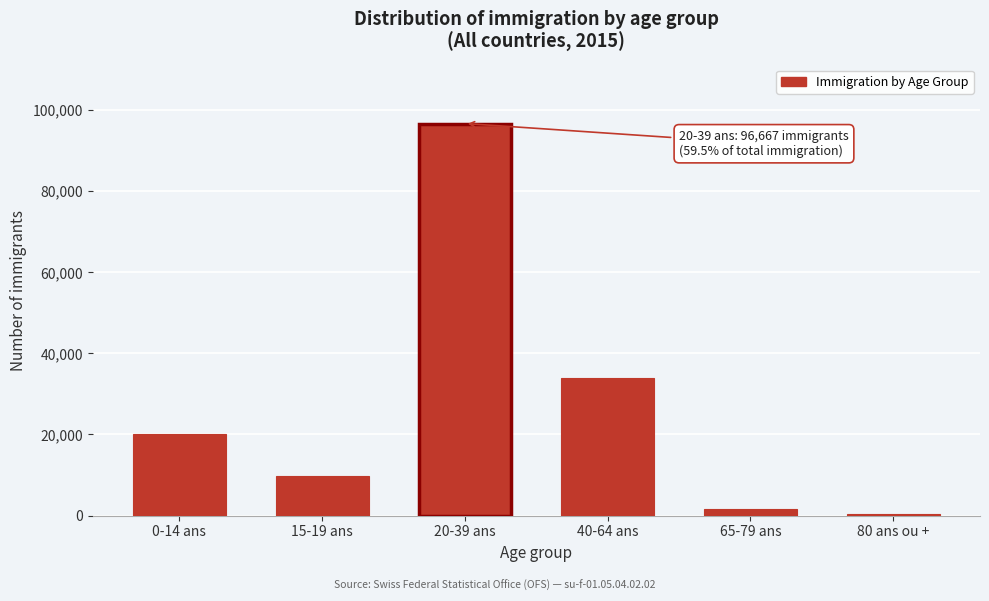

Reading left to right, list all the values displayed in this chart.

0-14 ans=20169	15-19 ans=9785	20-39 ans=96667	40-64 ans=33937	65-79 ans=1648	80 ans ou +=357